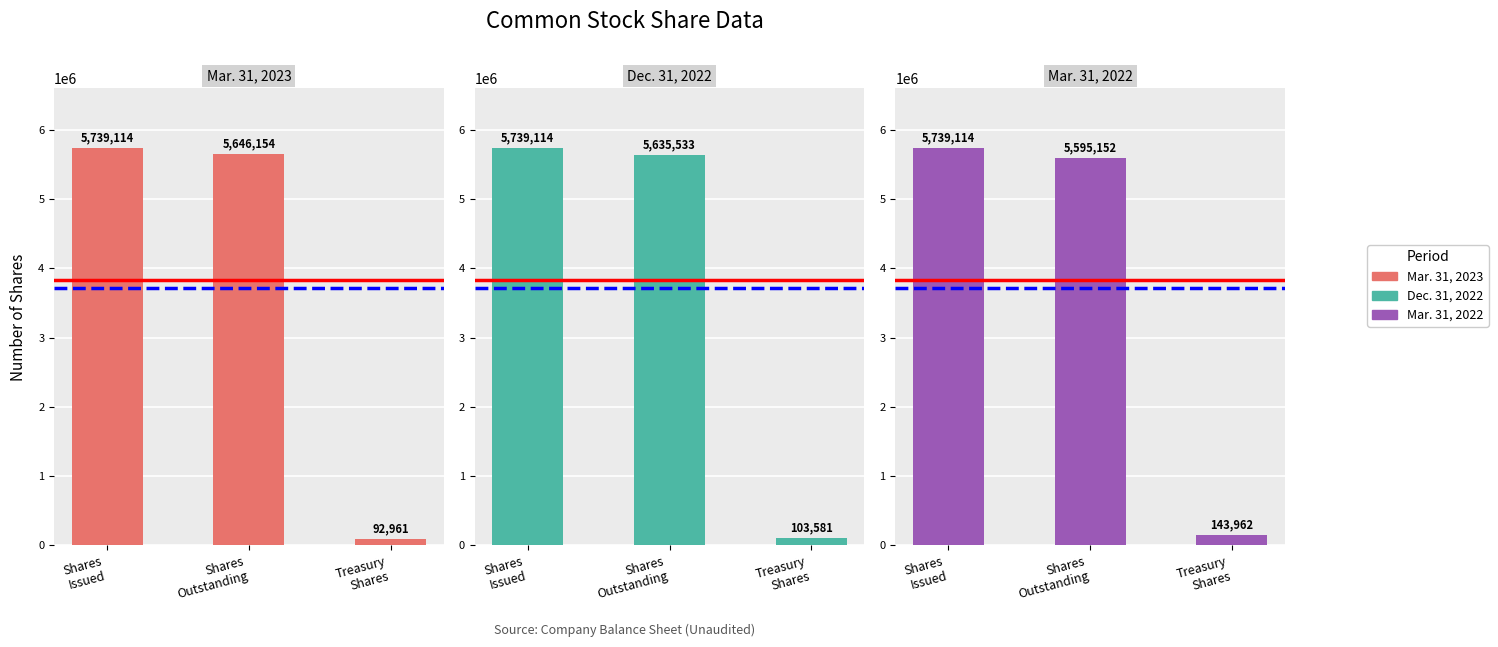

What is the highest value of the Dec. 31, 2022 series?

5739114